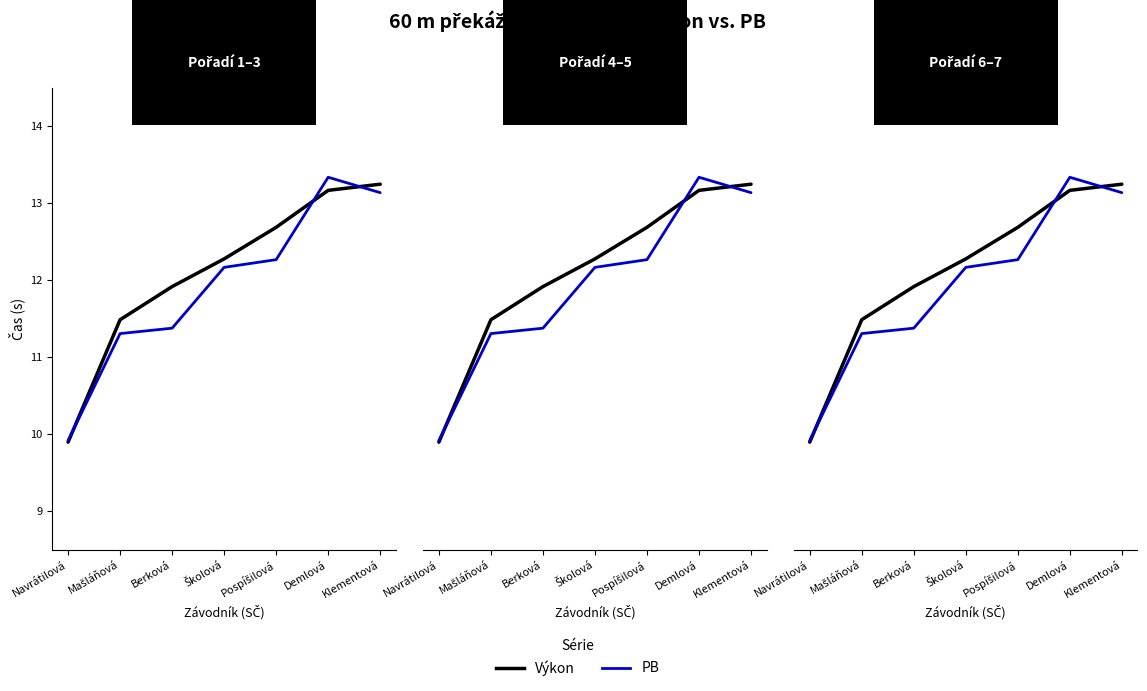

True or false: PB and Výkon cross at least once.

True